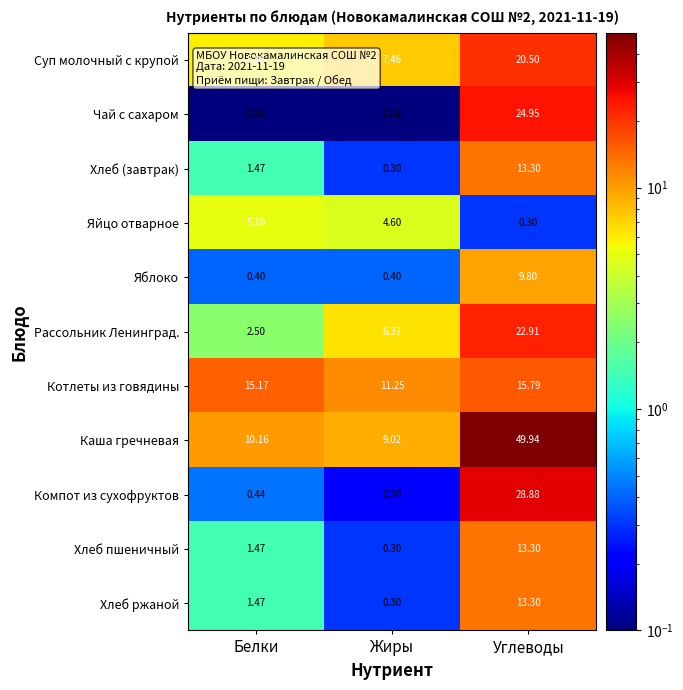

What is the total value across all series at Жиры?

40.2